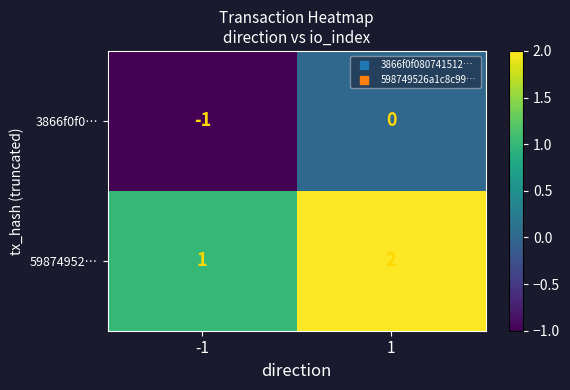

Reading right to left, list all the values displayed in this chart.

3866f0f0…: 0	-1
59874952…: 2	1